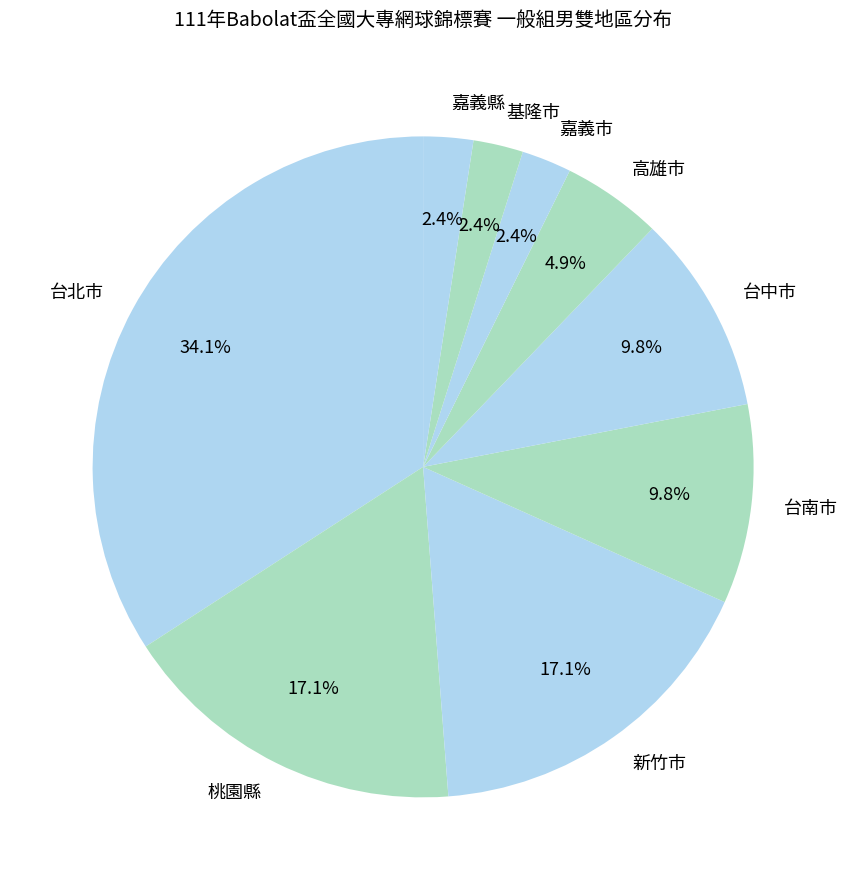

How many slices are in this pie chart?

9